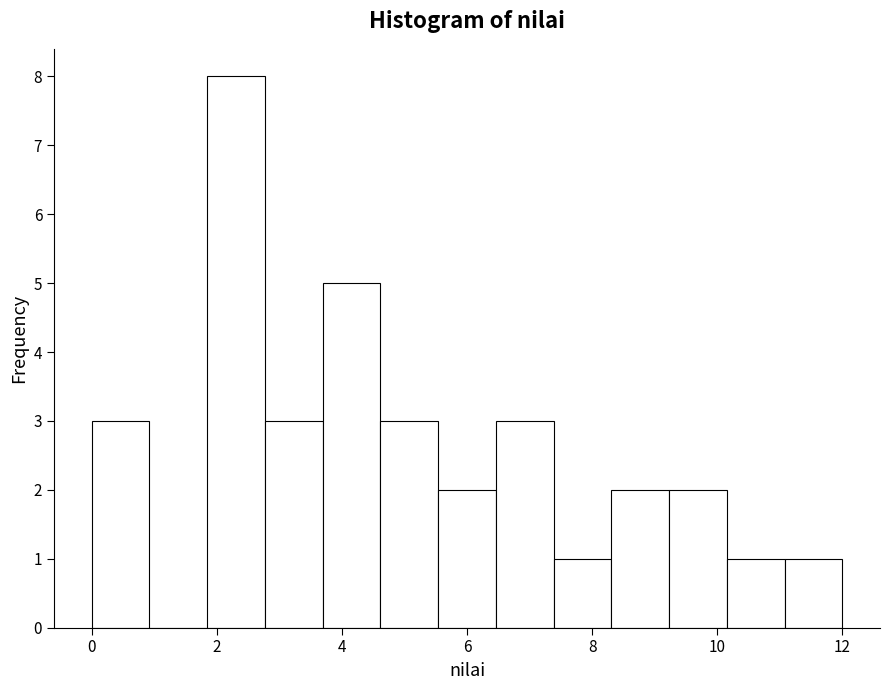

Reading left to right, transcribe this chart: for each bar, give the range it covers on the x-axis and its height. Neither the bar edges nor the heights are printed on the chart, so give them approximately, as read against the axes.

0.0 to 1.0: 3
1.0 to 1.8: 0
1.8 to 2.8: 8
2.8 to 3.6: 3
3.6 to 4.6: 5
4.6 to 5.6: 3
5.6 to 6.4: 2
6.4 to 7.4: 3
7.4 to 8.4: 1
8.4 to 9.2: 2
9.2 to 10.2: 2
10.2 to 11.0: 1
11.0 to 12.0: 1